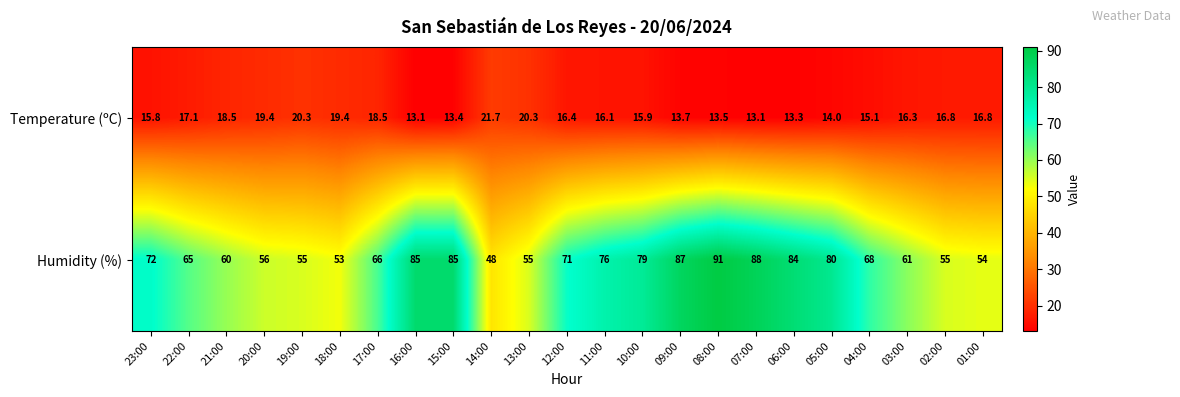

Which series has the widest spread of values?

Humidity (%)